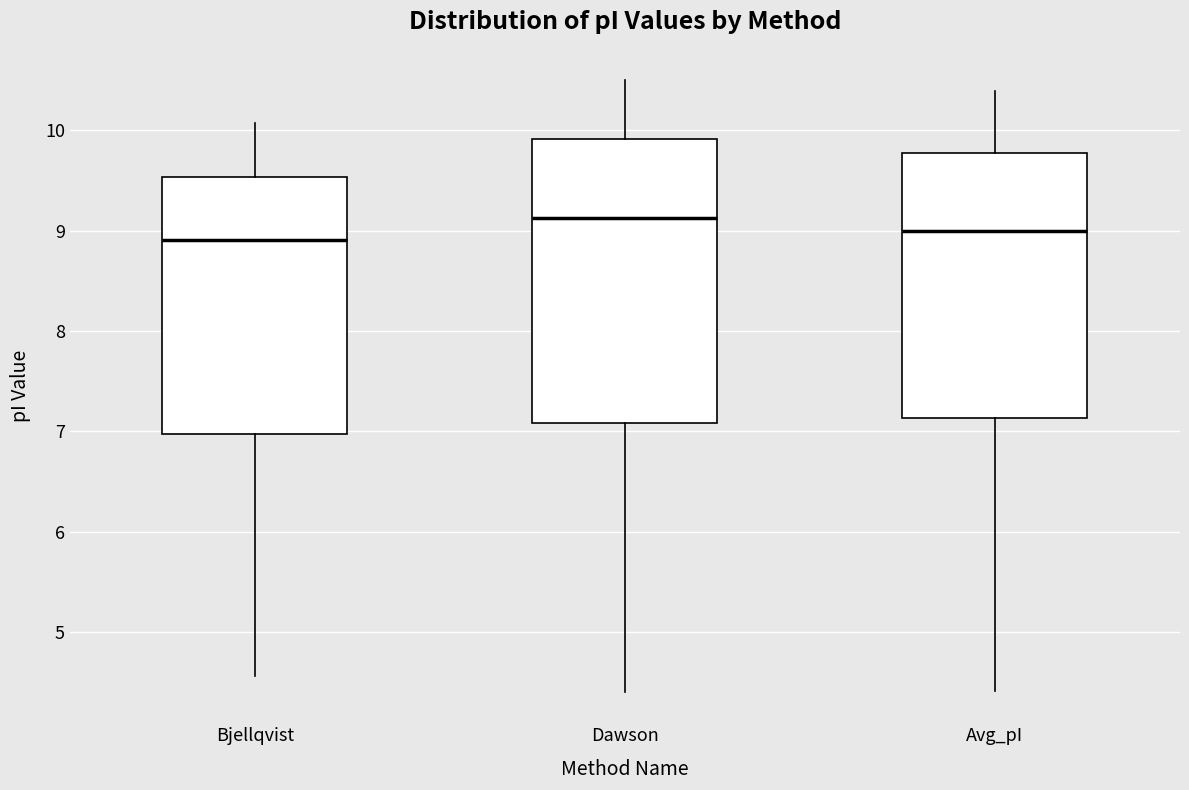

Comparing the boxes themselves (not the whiskers), which one is the tallest?

Dawson